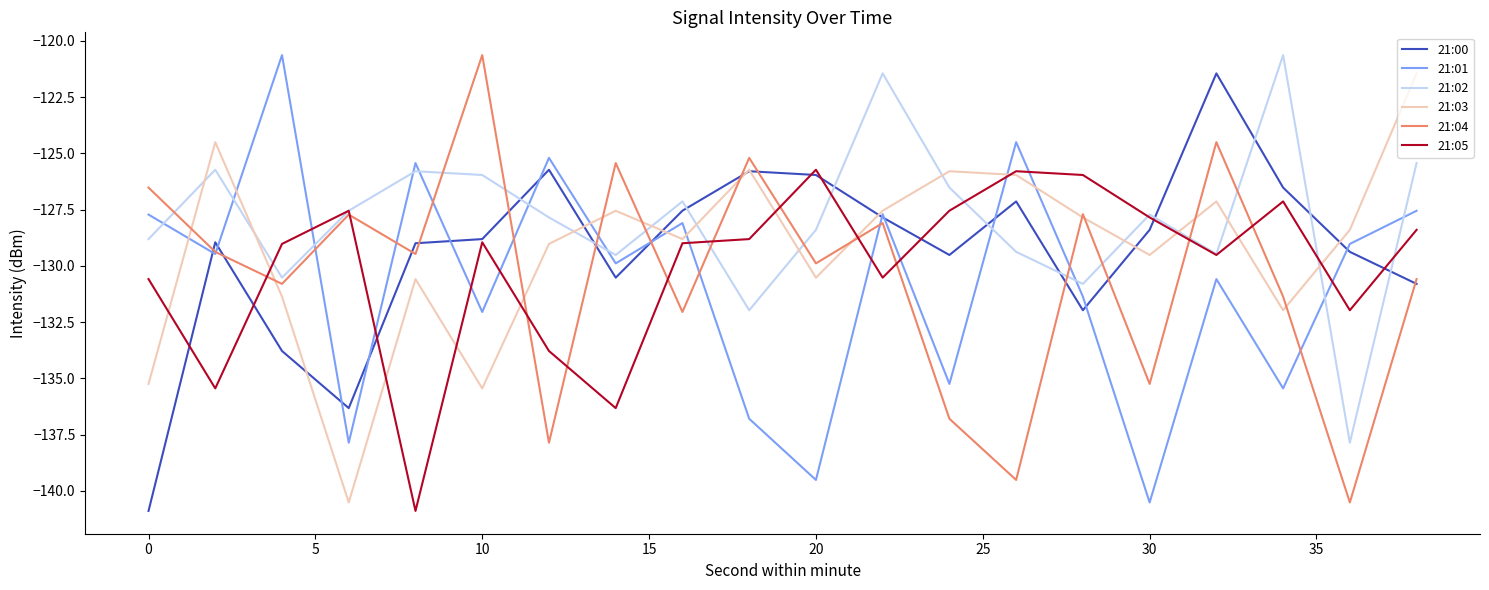

What is the smallest value displayed?

-140.9